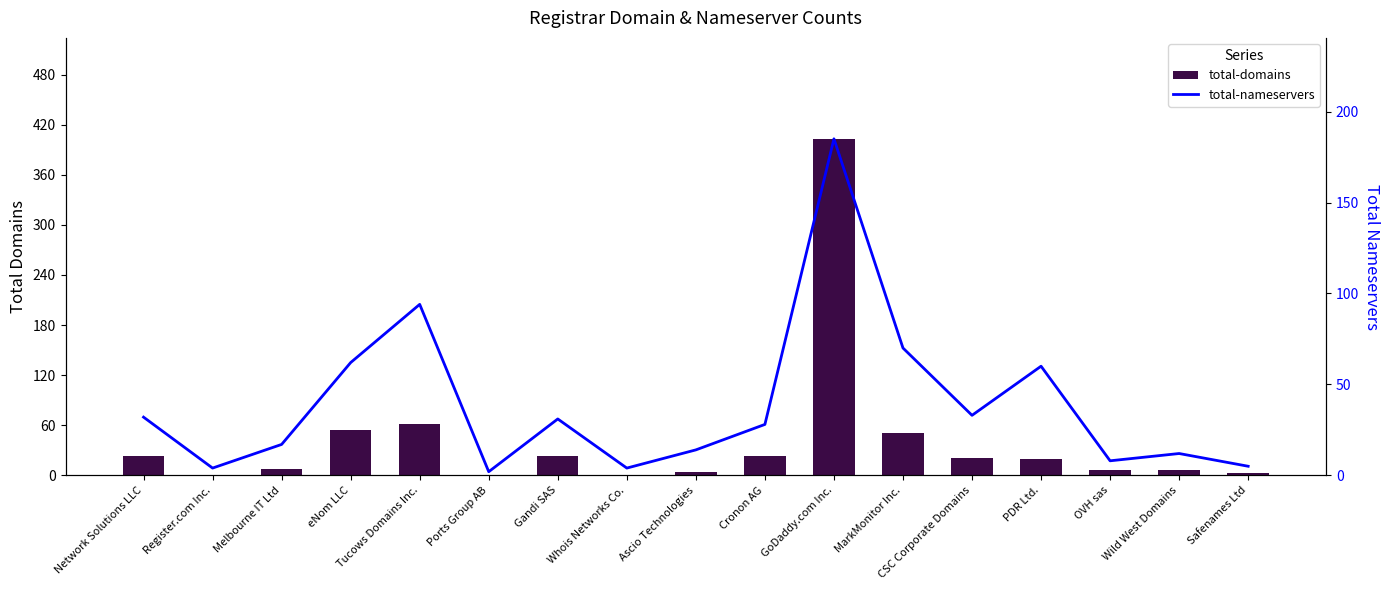

Count the number of categories in the chart.

17